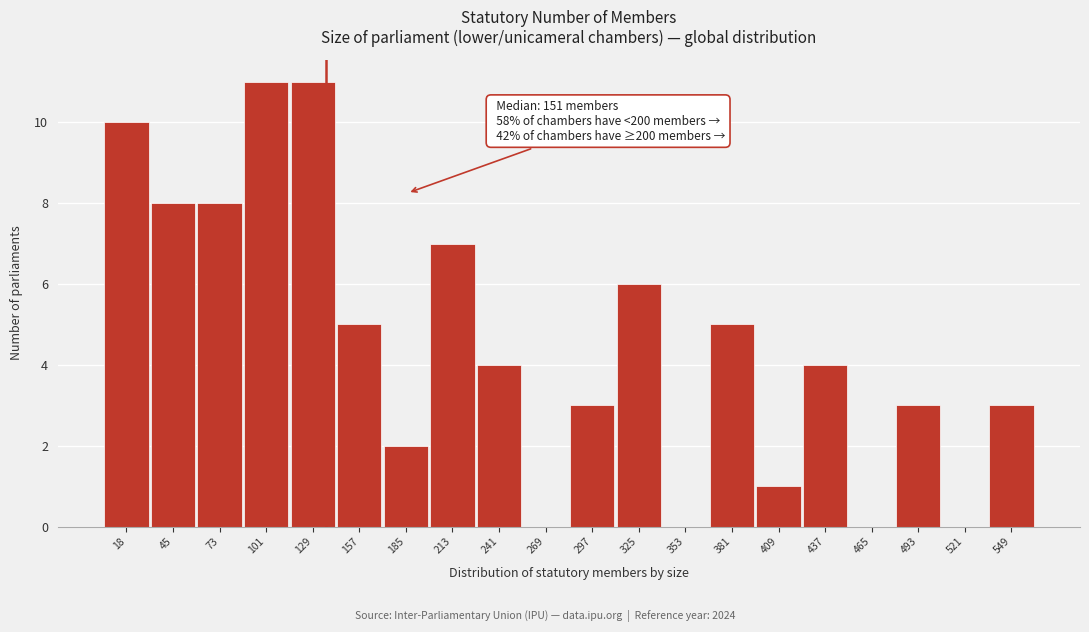

Reading left to right, transcribe all the data shown in this chart.

18=10	45=8	73=8	101=11	129=11	157=5	185=2	213=7	241=4	269=0	297=3	325=6	353=0	381=5	409=1	437=4	465=0	493=3	521=0	549=3